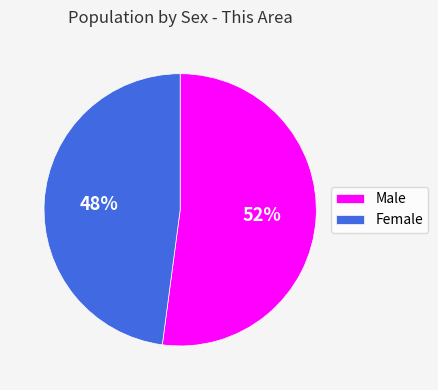

Is there a majority slice in this chart?

Yes